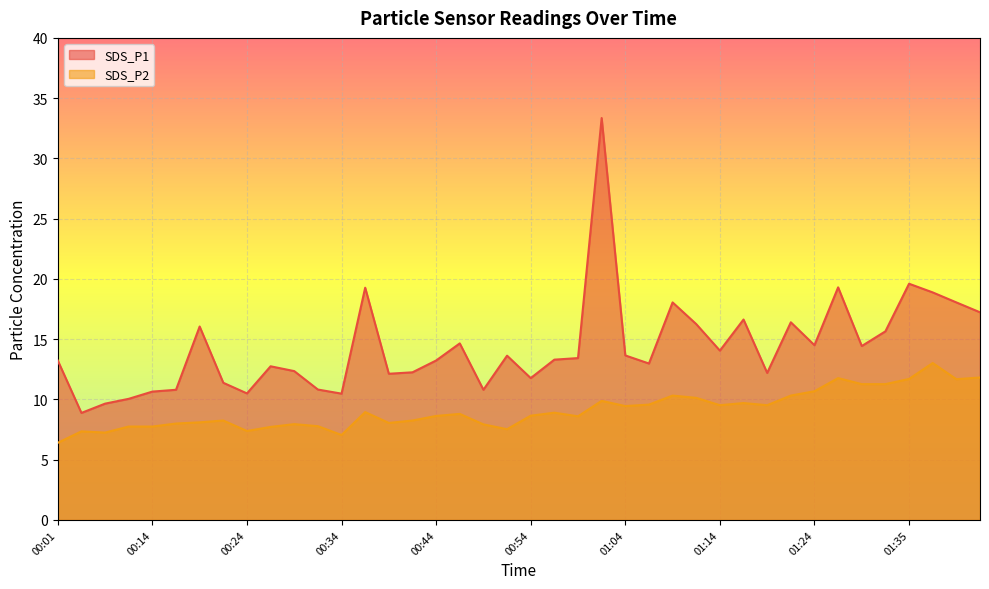

True or false: SDS_P1 has a value of 16.1 at 00:19.

True